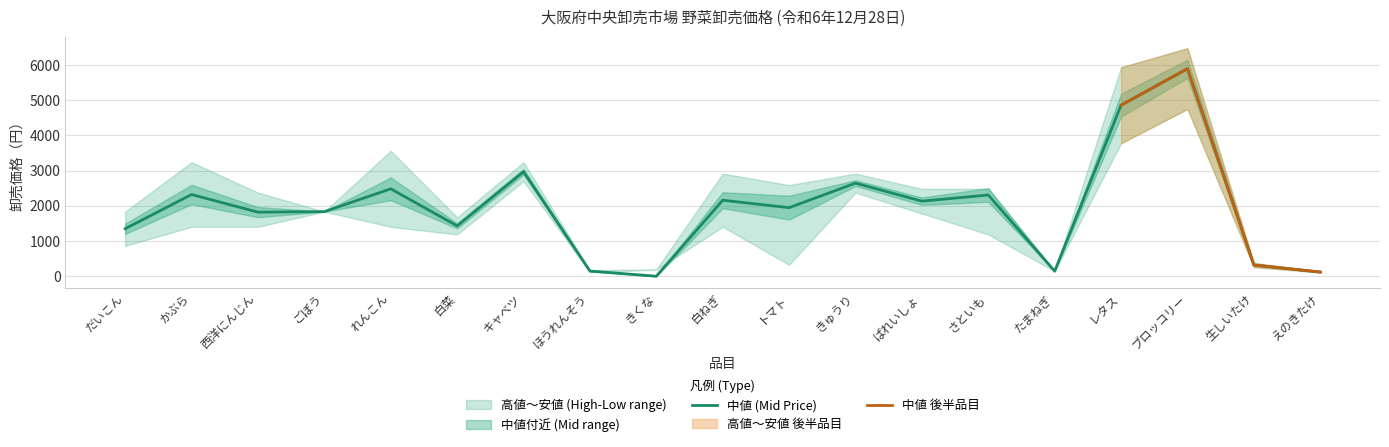

At which category is the sum across all series the highest?

ブロッコリー